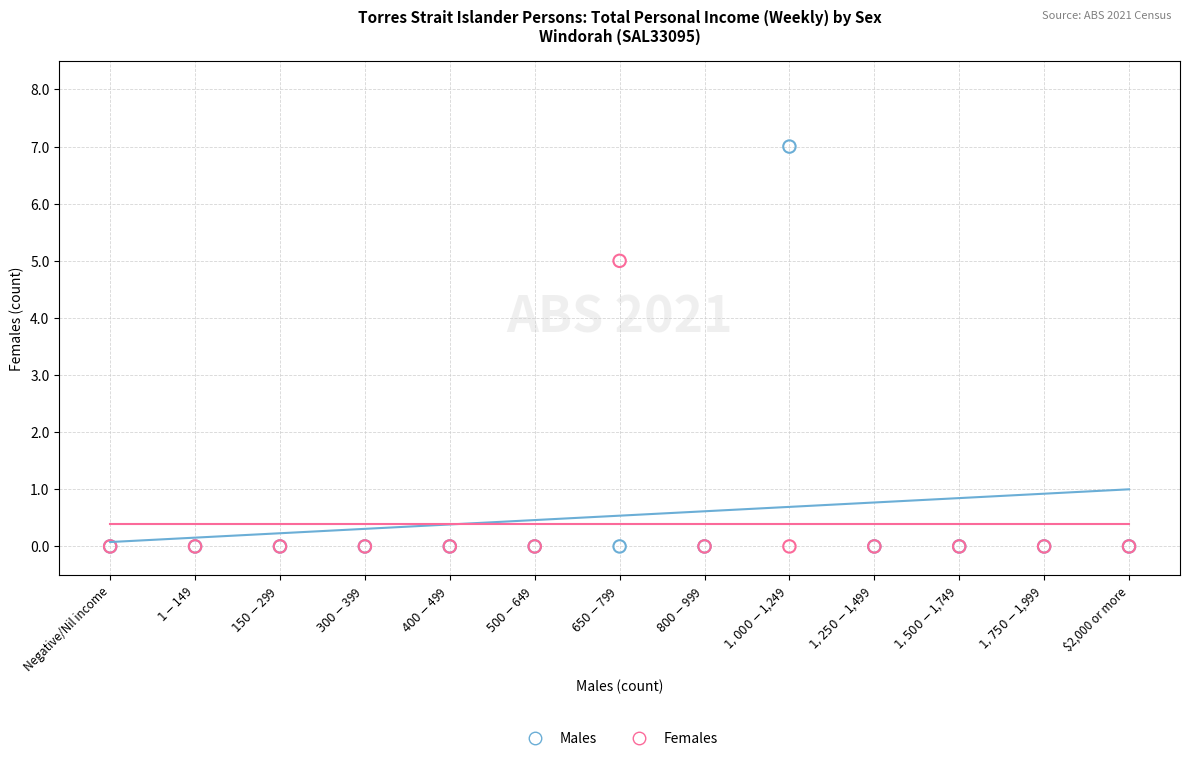

Which series has the largest Y range (max minus min)?

Males